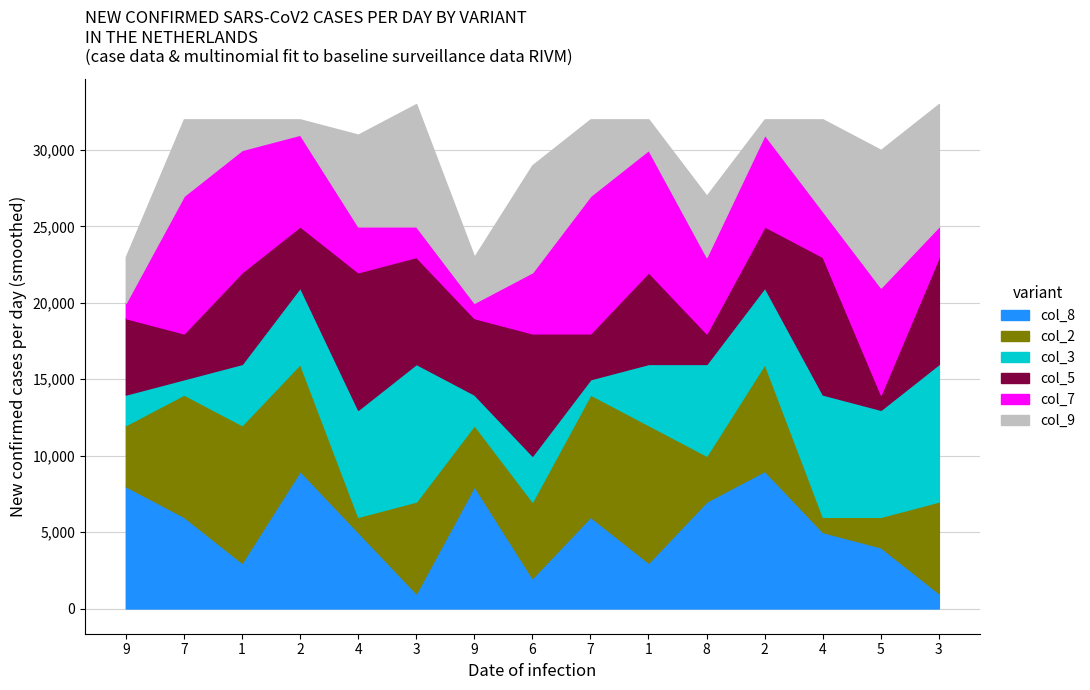

True or false: col_5 has a value of 3 at 7.

True